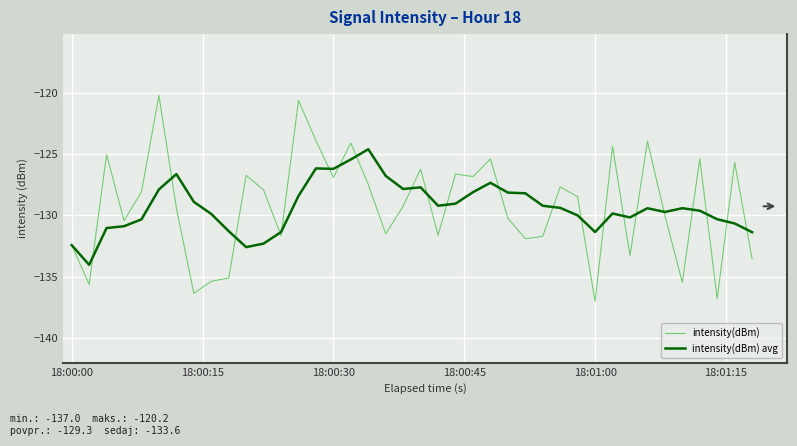

Rank the series by their maximum value, from lowest to highest.

intensity(dBm) avg, intensity(dBm)